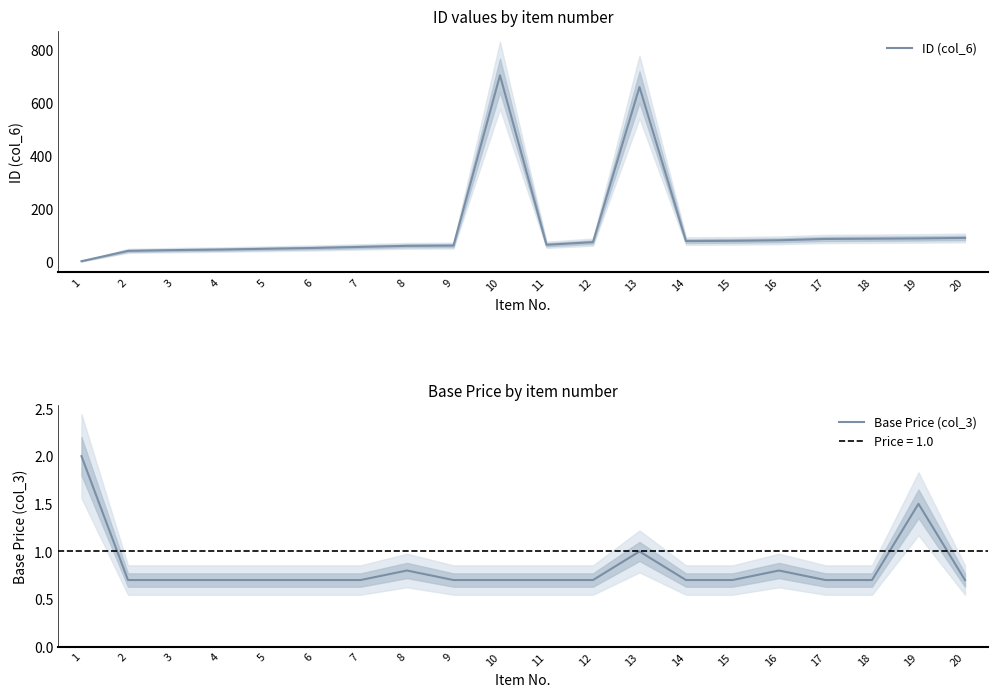

Is the value of ID (col_6) at 12 greater than the value of Base Price (col_3) at 7?

Yes